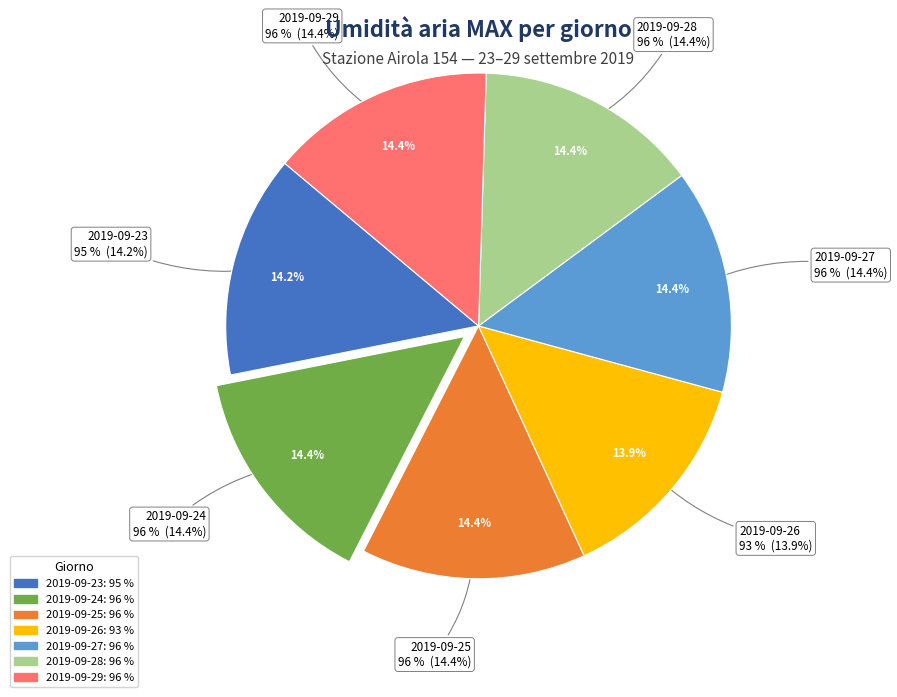

The 2019-09-29 slice represents 14% of the pie. True or false?

True